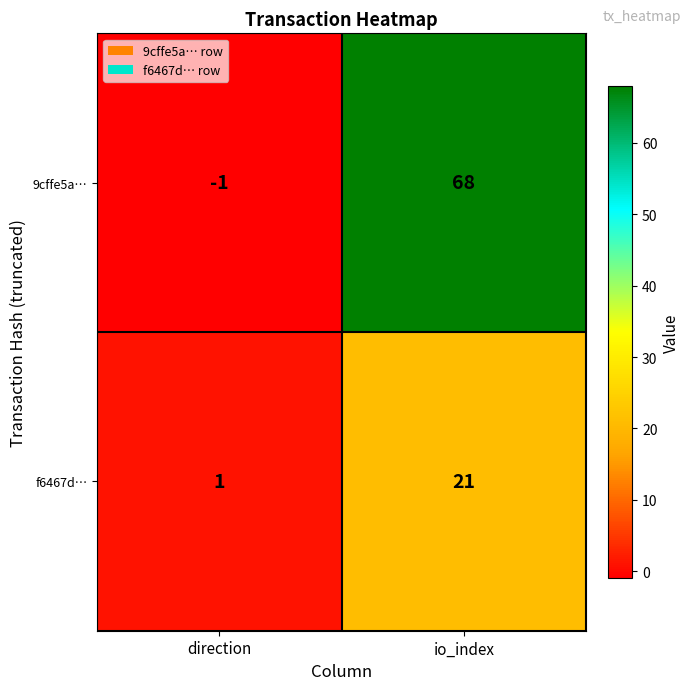

At which category does the chart reach its minimum across all series?

direction